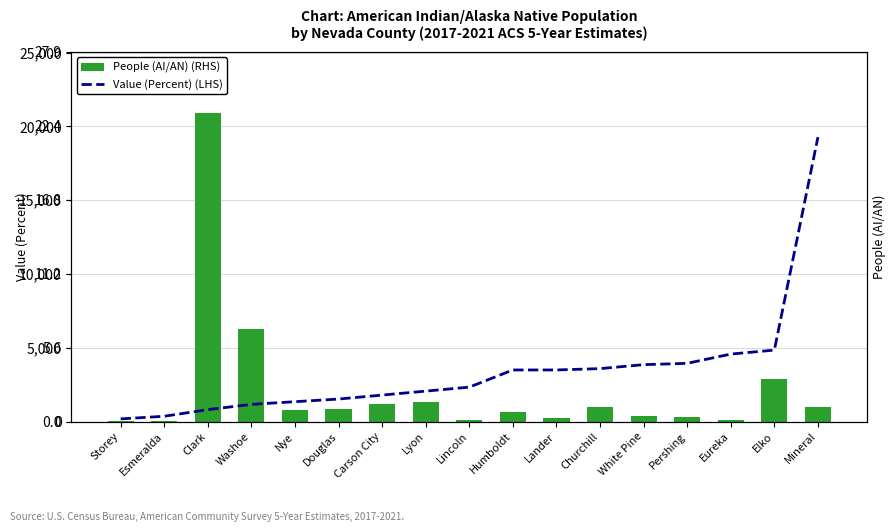

What is the label of the 8th bar from the right?

Humboldt